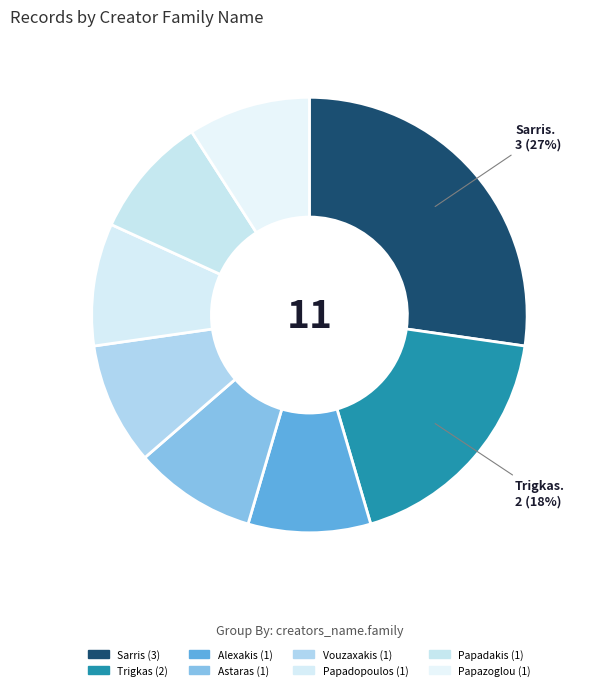

How many segments does this pie chart have?

8